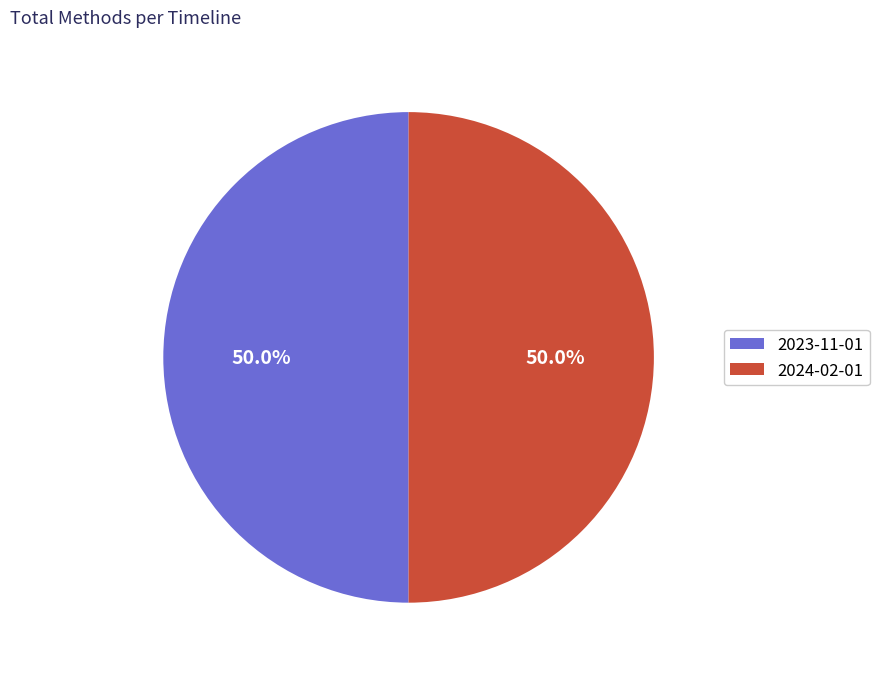

Approximately how many times larger is the value at 2024-02-01 compared to 2023-11-01?

1.0